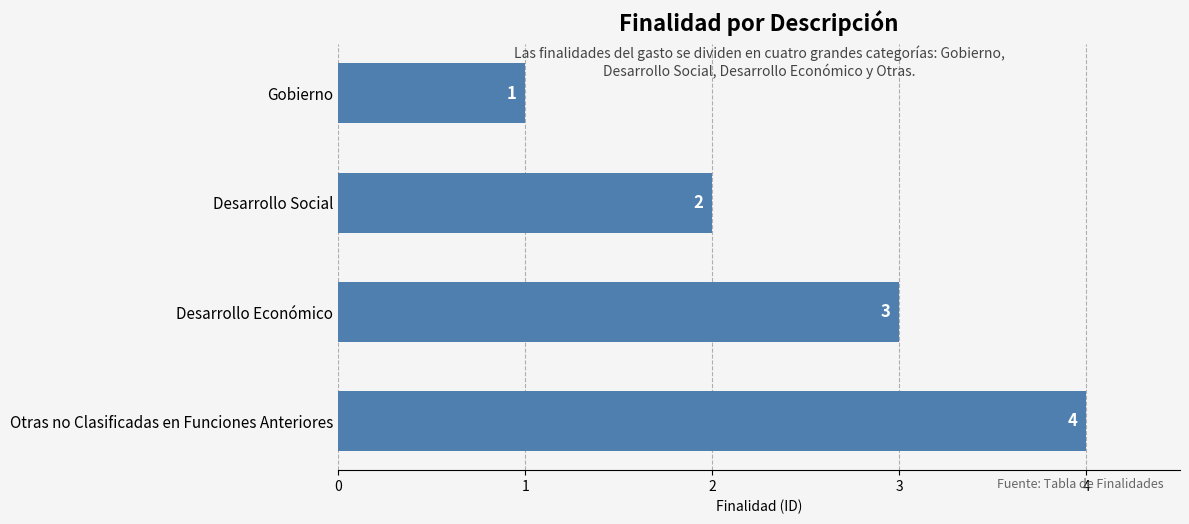

Rank the categories by value from lowest to highest.

Gobierno, Desarrollo Social, Desarrollo Económico, Otras no Clasificadas en Funciones Anteriores